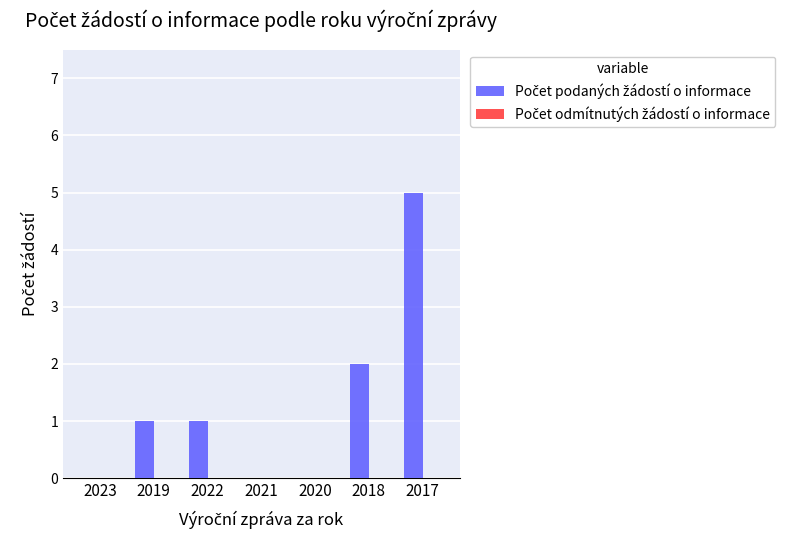

What is the maximum value shown in the chart?

5